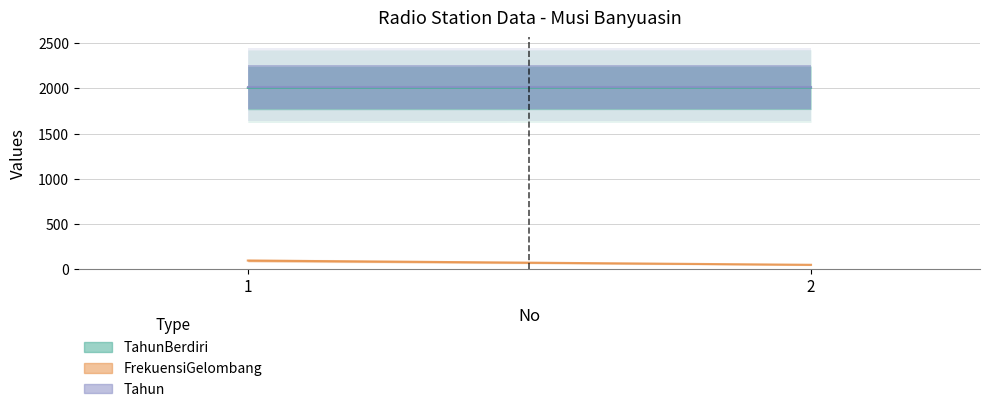

What is the difference between the highest and lowest values at 1?

1923